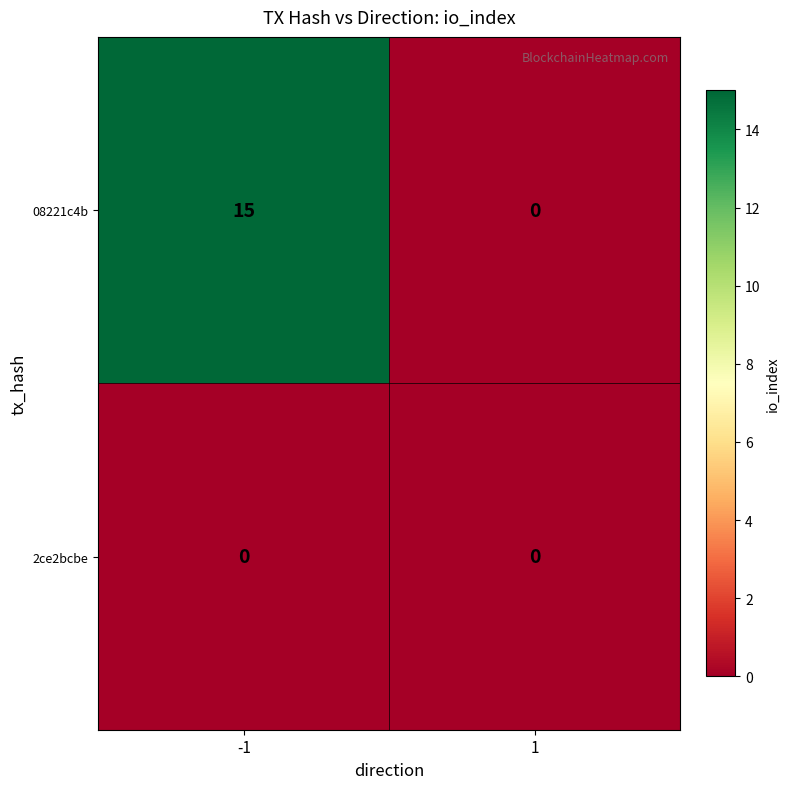

Read the 08221c4b value at -1, to the nearest 5.

15